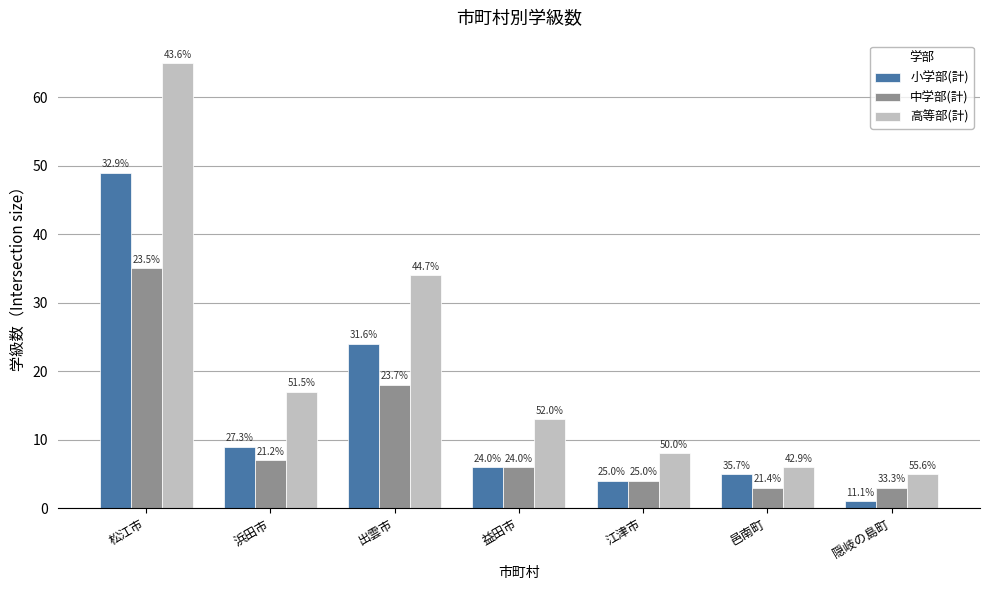

What is the label of the 3rd bar from the left?

出雲市